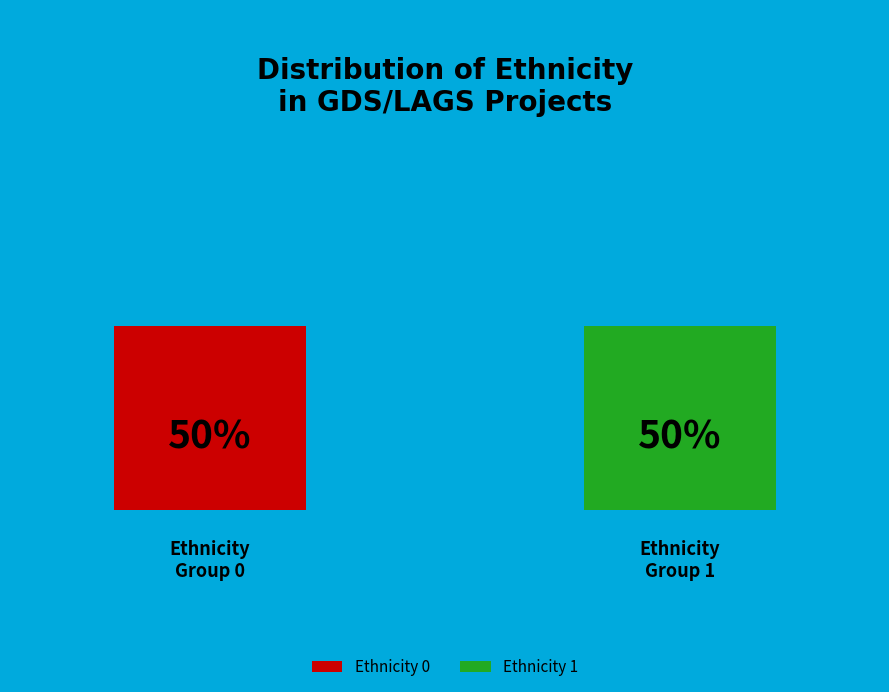

To the nearest percent, what is the combined percentage of Row 1 (Ethnicity=0) and Row 2 (Ethnicity=1)?

100%